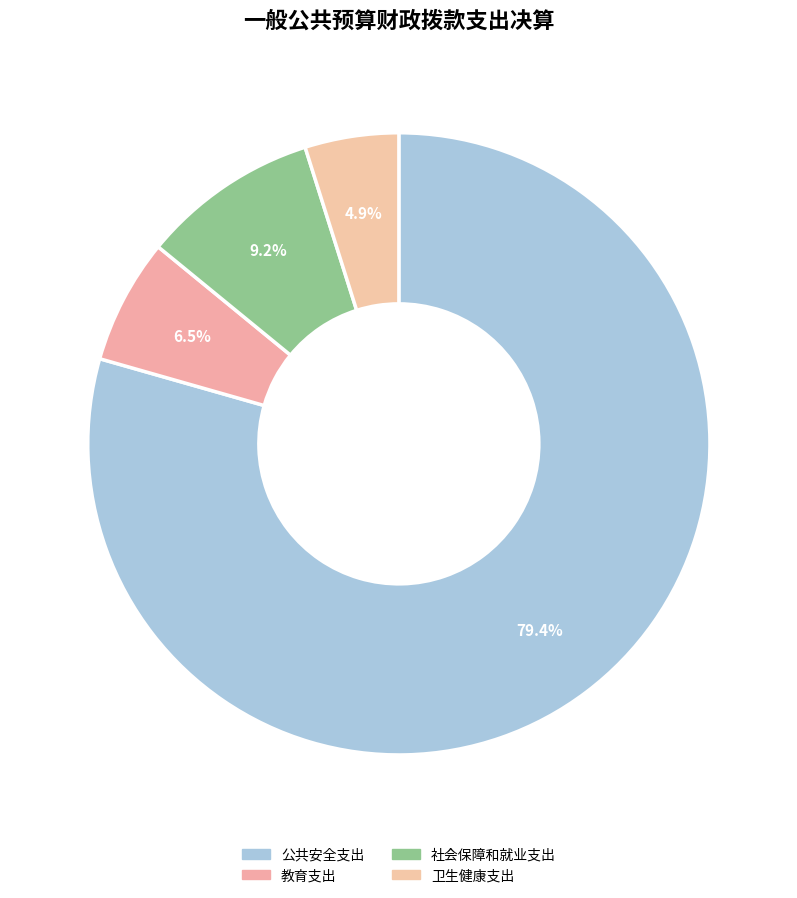

Count the number of slices in the pie.

4